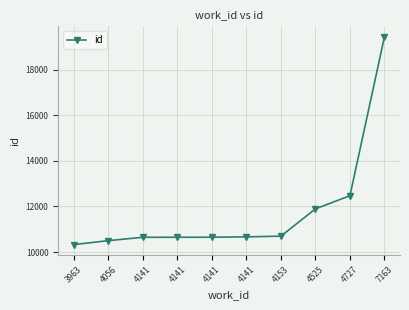

How many data points does each series have?

10